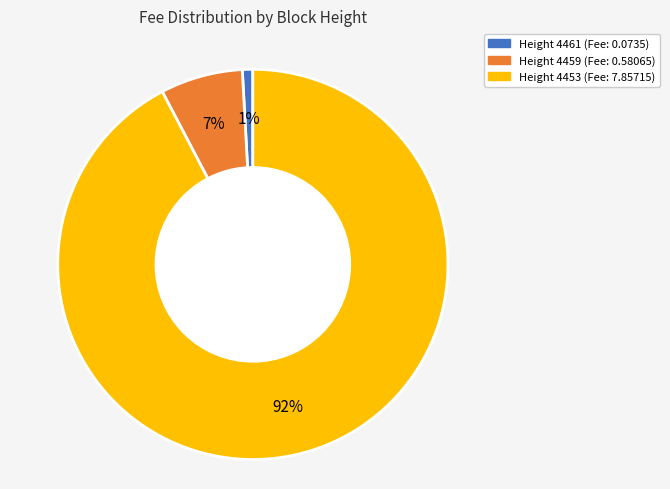

Is the sum of Height 4461 (Fee: 0.0735) and Height 4453 (Fee: 7.85715) greater than half?

Yes